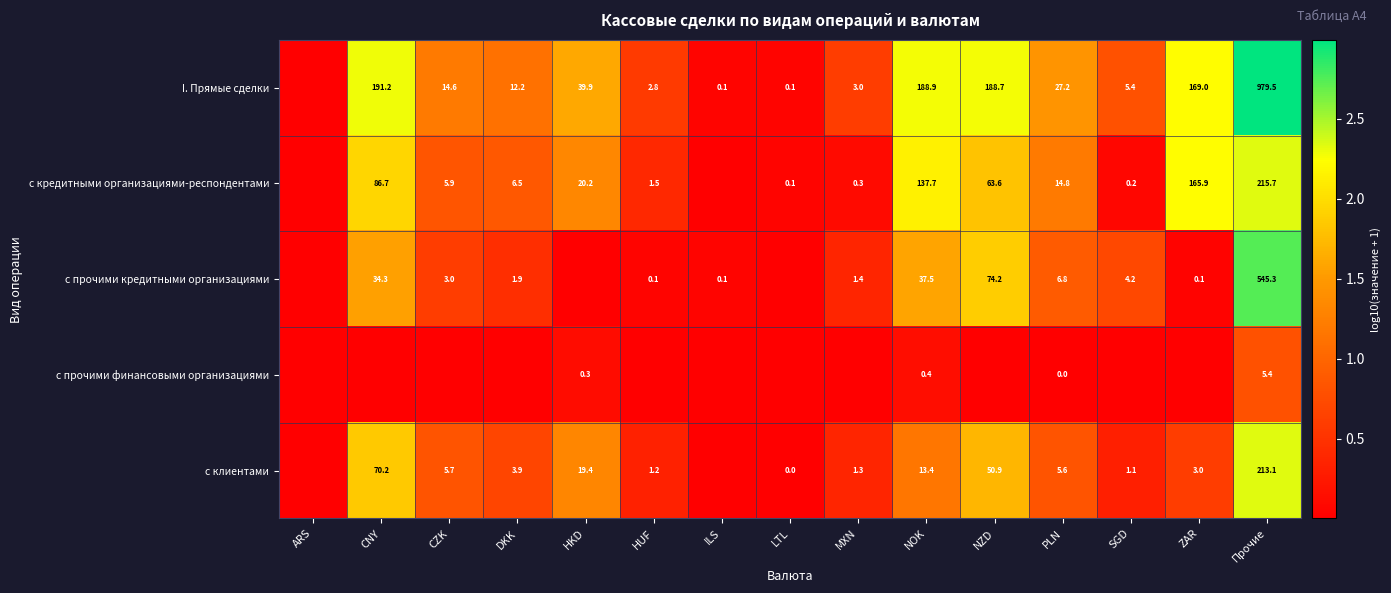

Which label corresponds to the smallest value in the chart?

ARS